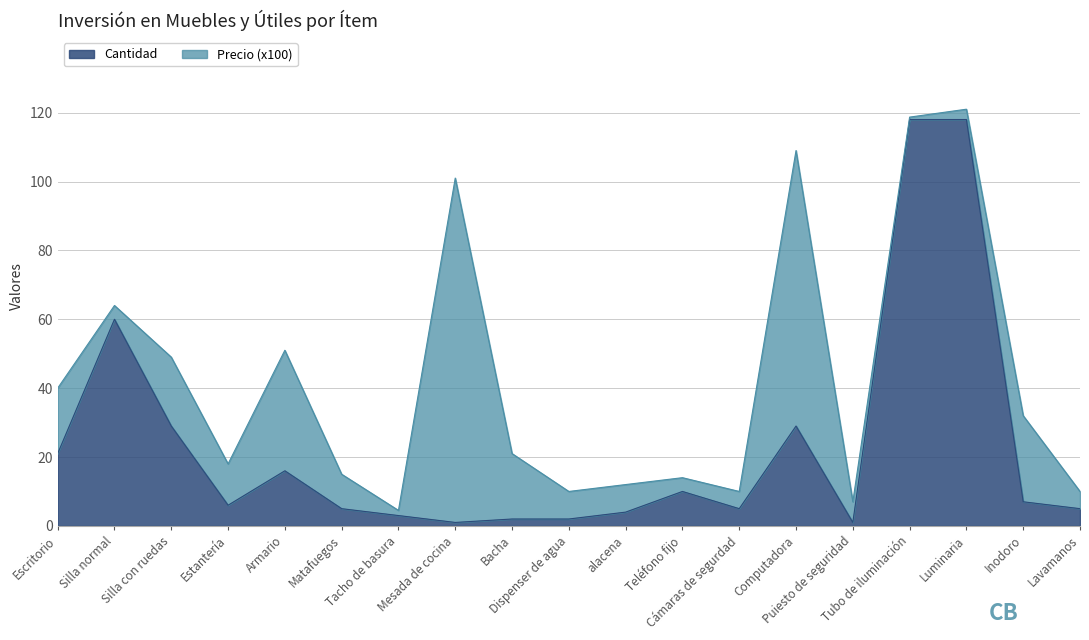

Is it true that the value at Escritorio is 6?

False